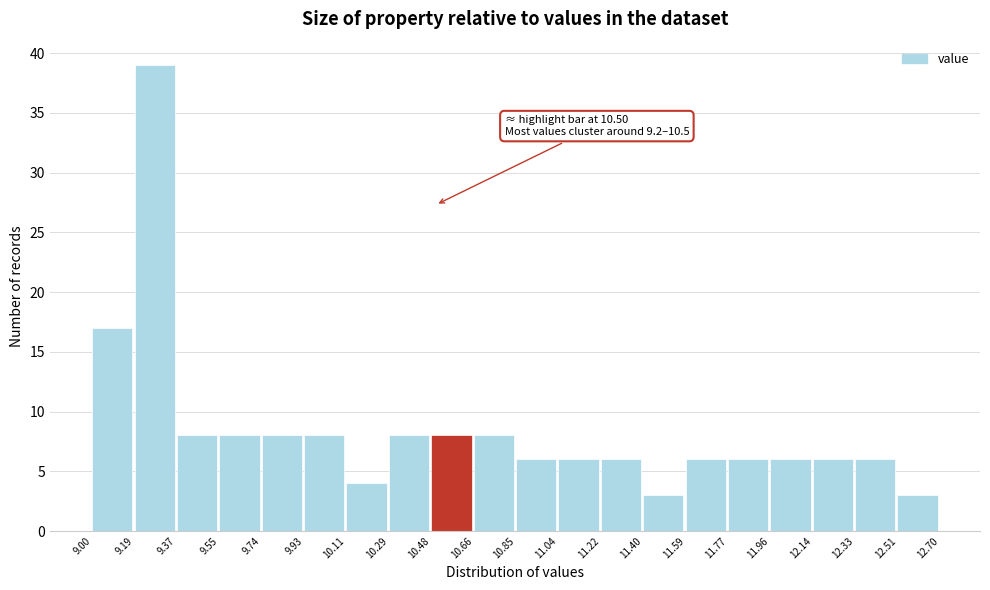

Over which range of the x-axis is the bar tallest?

9.19 to 9.37